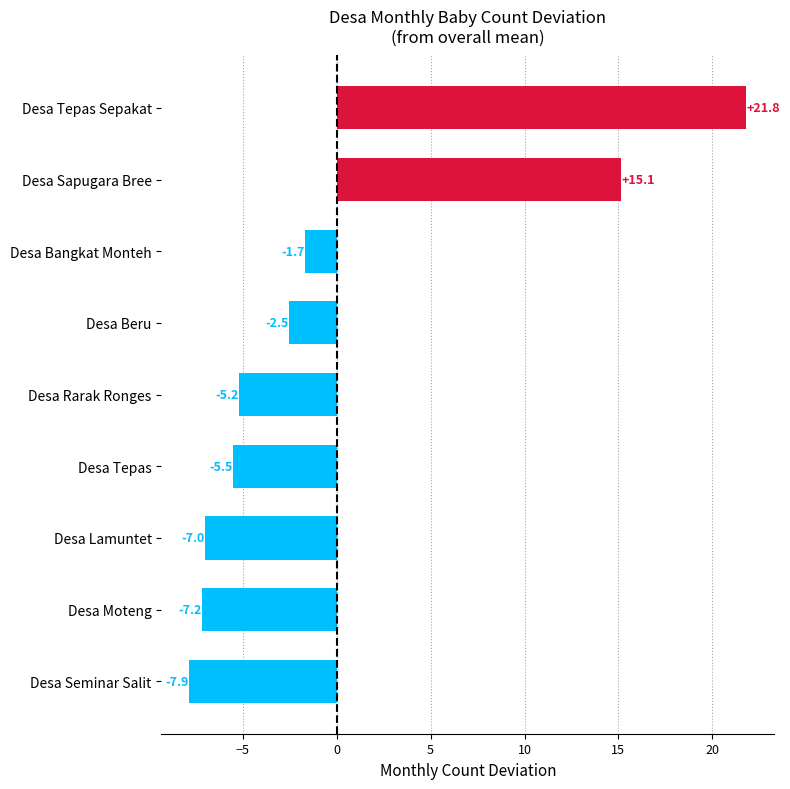

What is the difference between the values at Desa Beru and Desa Bangkat Monteh?

0.8